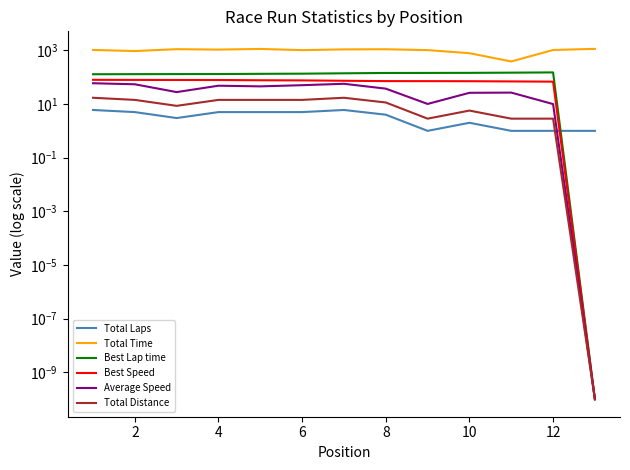

Which has a higher value, 12 or 6?

12